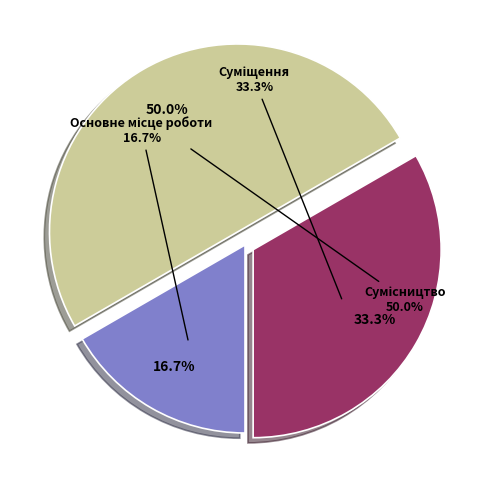

How many segments does this pie chart have?

3